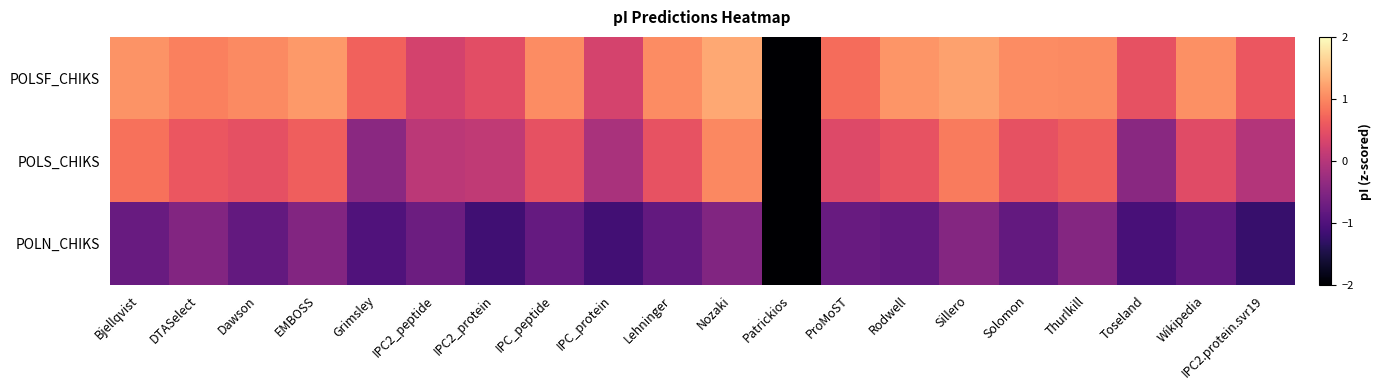

What is the minimum value shown in the chart?

-3.1